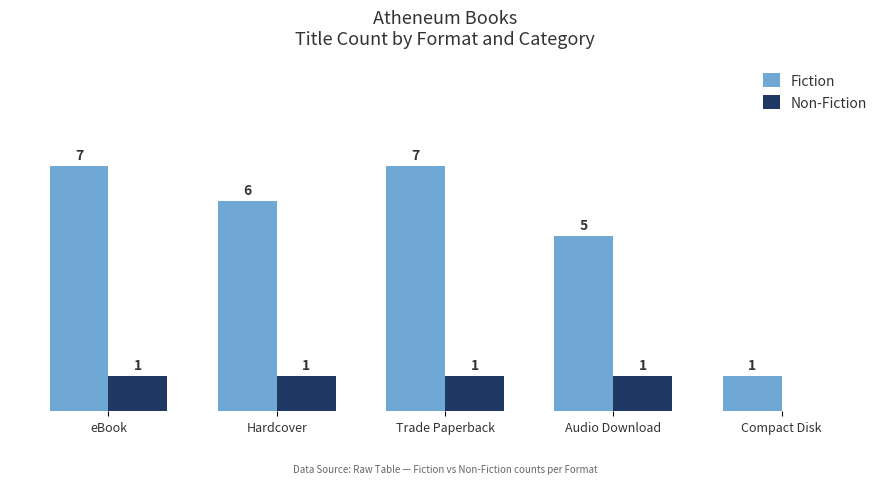

At which label does Fiction first exceed 6?

eBook